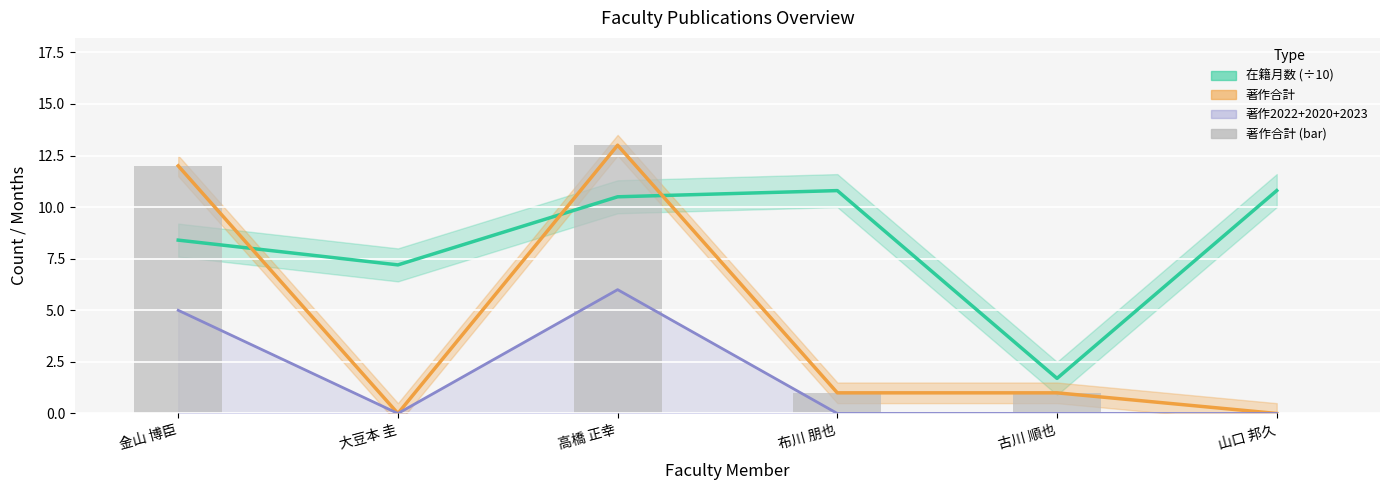

What is the approximate value of 著作合計 (bar) at 金山 博臣?

12.0